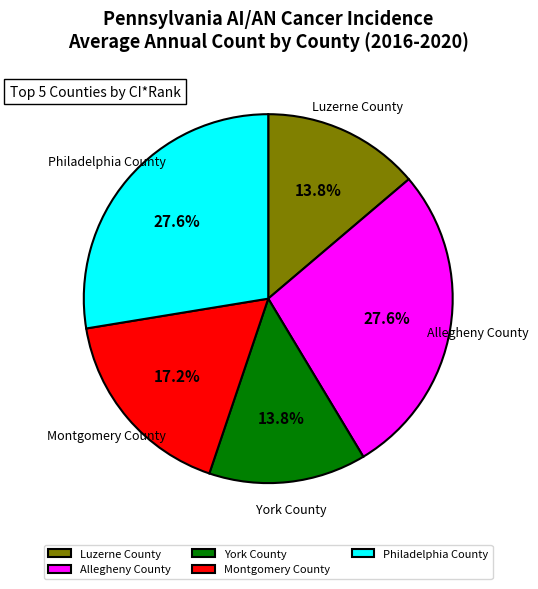

Which has a higher value, Montgomery County or York County?

Montgomery County